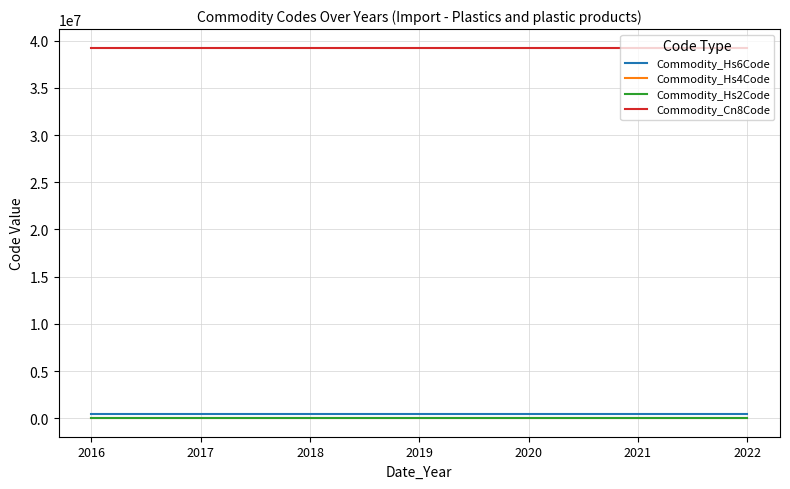

How many lines are shown in the chart?

4